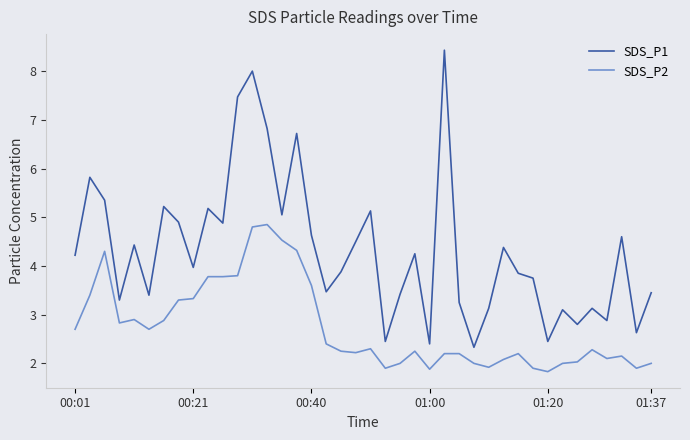

List the series in order of their overall mean, highest first.

SDS_P1, SDS_P2